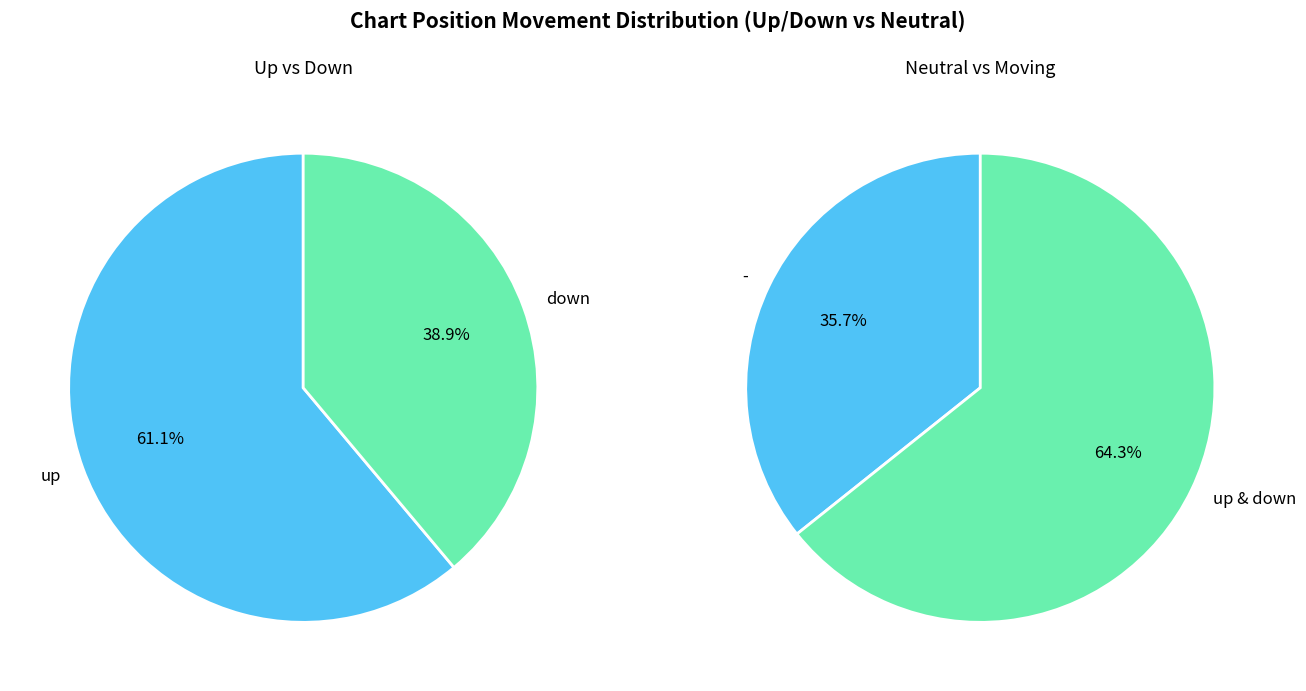

To the nearest percent, what percentage of the pie is -?

36%